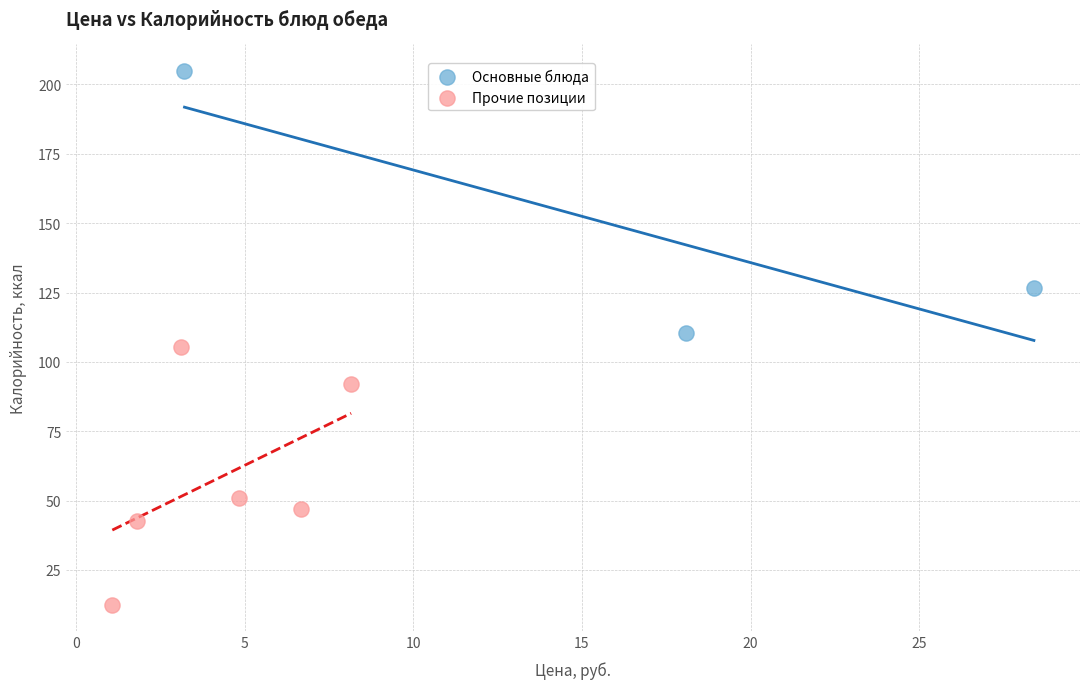

Which series reaches the minimum Y coordinate?

Прочие позиции